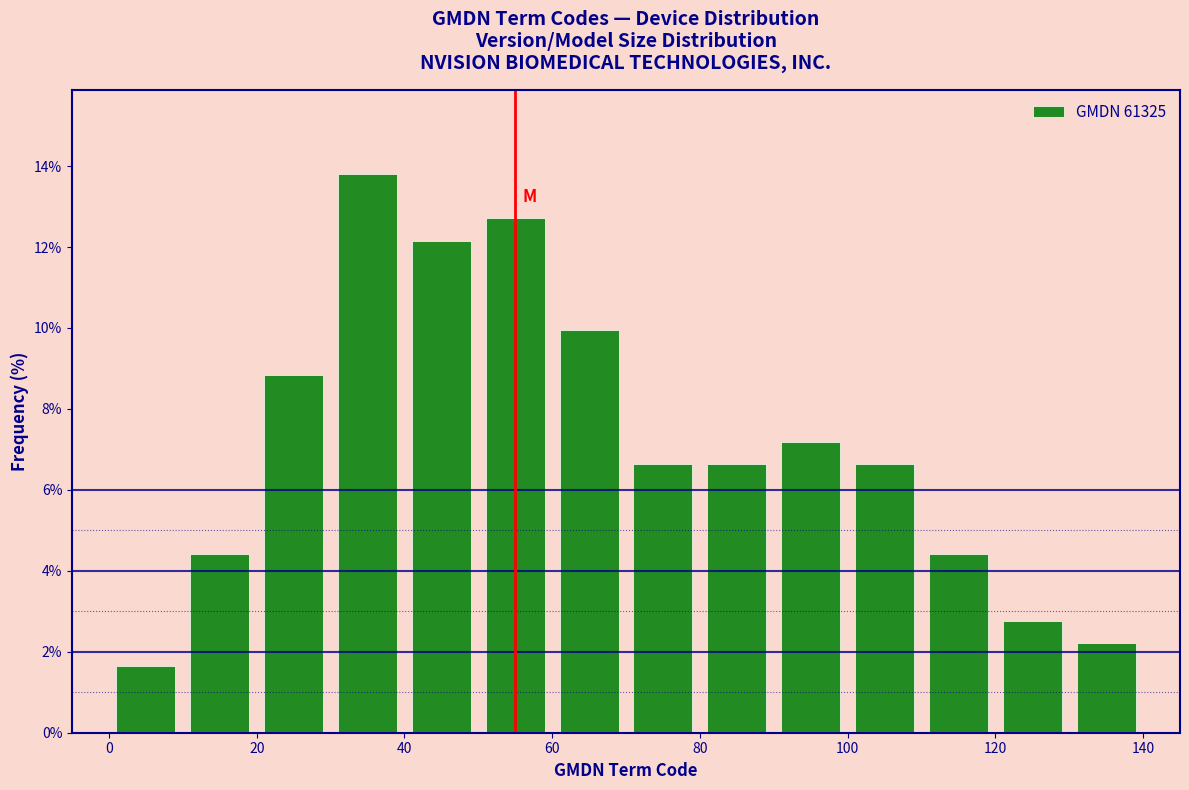

Reading left to right, transcribe this chart: for each bar, give the range it covers on the x-axis and its height. The values are not printed on the chart, so give them approximately, as read against the axis.

0 to 10: 1.6
10 to 20: 4.4
20 to 30: 8.8
30 to 40: 13.8
40 to 50: 12.2
50 to 60: 12.8
60 to 70: 10.0
70 to 80: 6.6
80 to 90: 6.6
90 to 100: 7.2
100 to 110: 6.6
110 to 120: 4.4
120 to 130: 2.8
130 to 140: 2.2